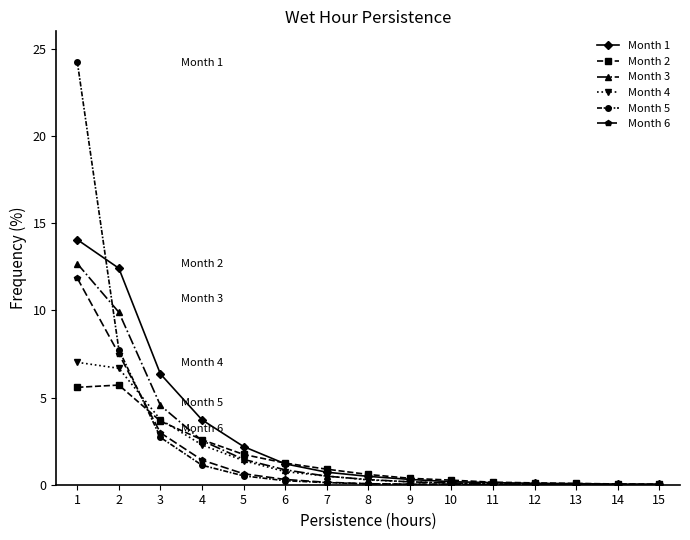

The Month 3 series shows 1.5 at 5. True or false?

True